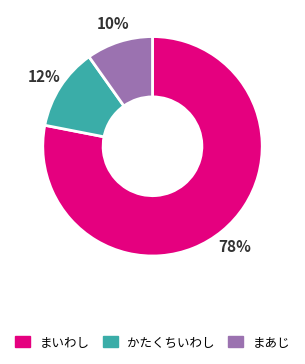

Is it true that かたくちいわし is 23% of the pie?

False